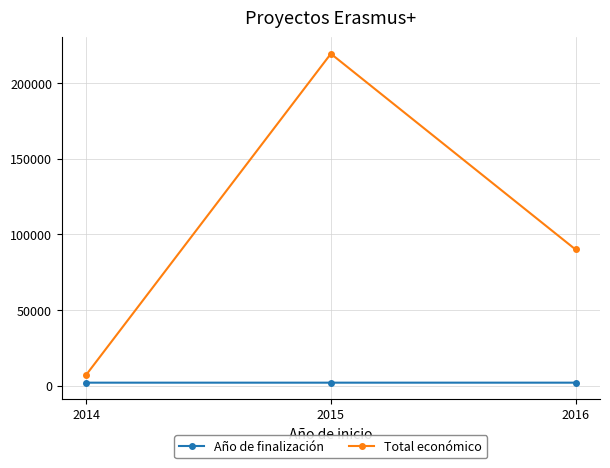

How many values in the Total económico series are below 90081?

1